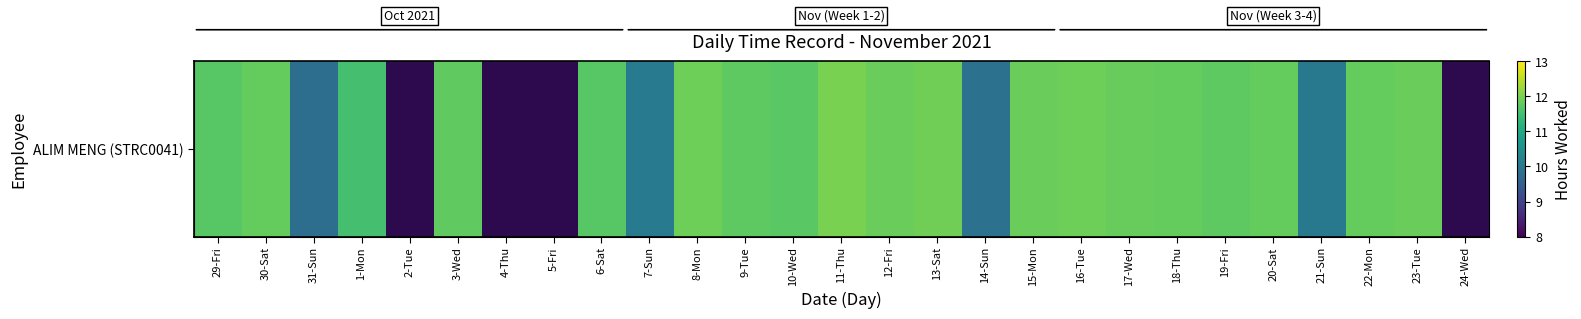

Where does the data first go above 11?

29-Fri